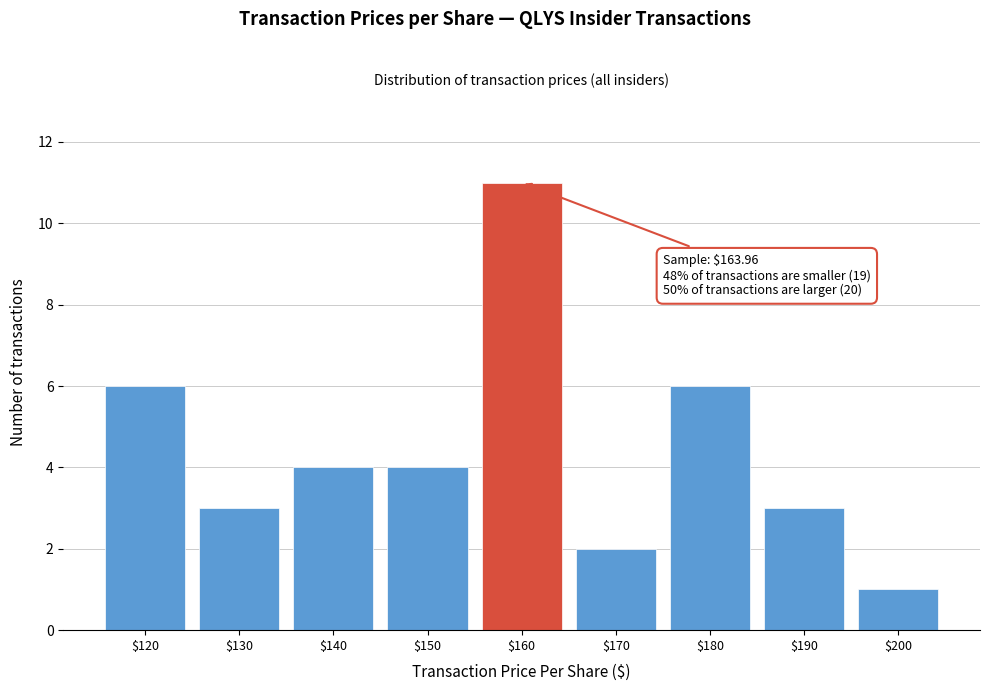

Reading left to right, list all the values displayed in this chart.

6	3	4	4	11	2	6	3	1